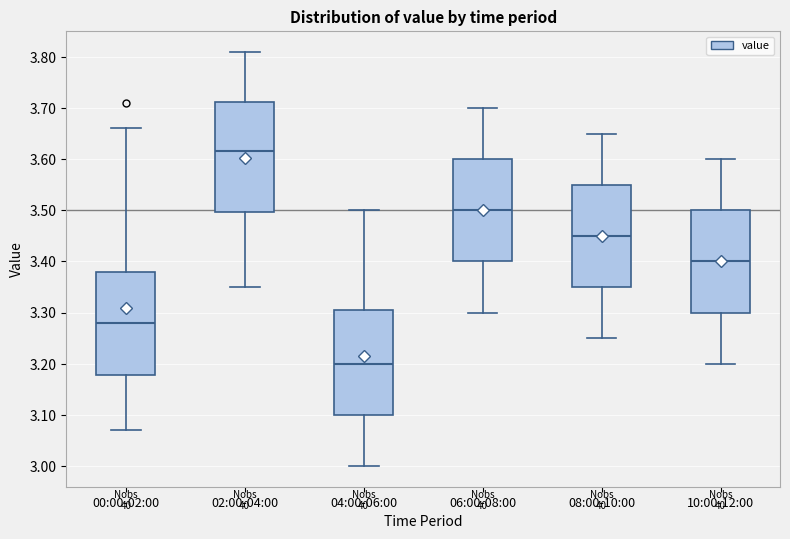

Reading left to right, transcribe this box plot: for each box, give where its median line is, the range the box spans, and where its two whiskers end, as read against the y-axis. The values are not printed on the chart, so give them approximately, as read against the axis.

00:00-02:00: median 3.28, box 3.18 to 3.38, whiskers 3.07 to 3.66
02:00-04:00: median 3.62, box 3.50 to 3.71, whiskers 3.35 to 3.81
04:00-06:00: median 3.20, box 3.10 to 3.31, whiskers 3.00 to 3.50
06:00-08:00: median 3.50, box 3.40 to 3.60, whiskers 3.30 to 3.70
08:00-10:00: median 3.45, box 3.35 to 3.55, whiskers 3.25 to 3.65
10:00-12:00: median 3.40, box 3.30 to 3.50, whiskers 3.20 to 3.60